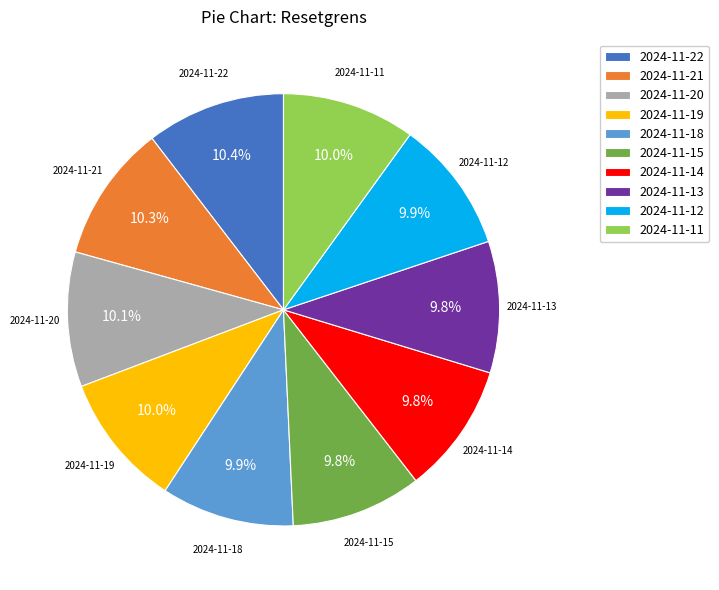

How many slices are in this pie chart?

10